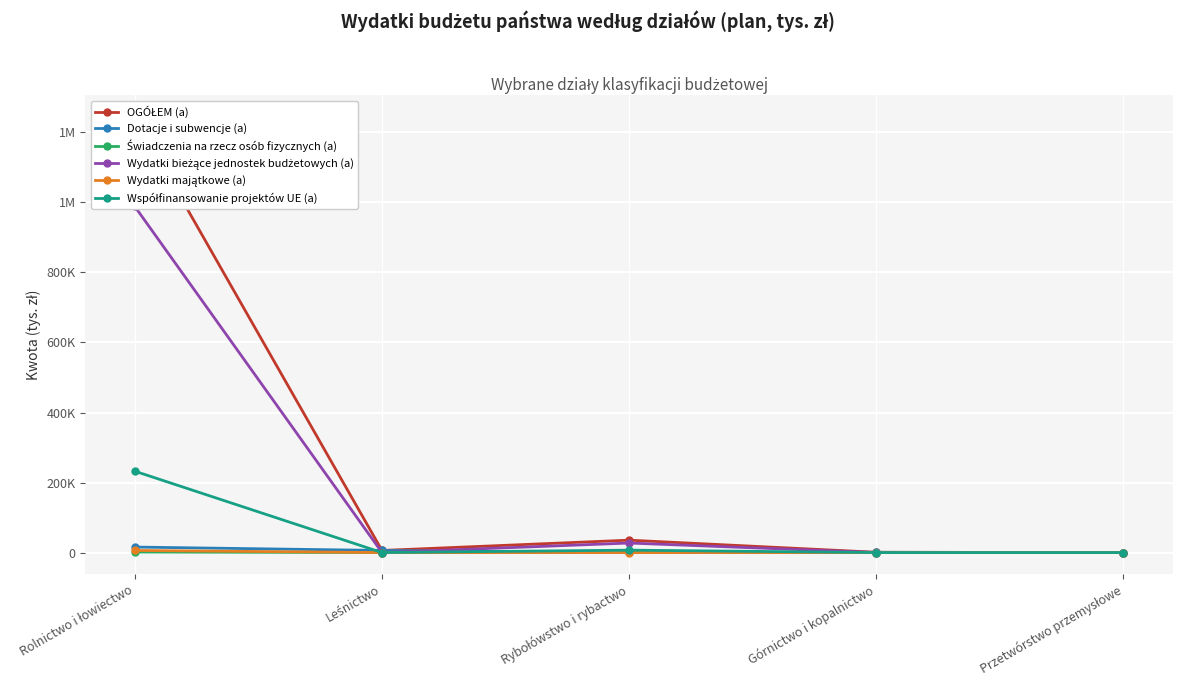

Read the Dotacje i subwencje (a) value at Rybołówstwo i rybactwo, to the nearest 10.

220